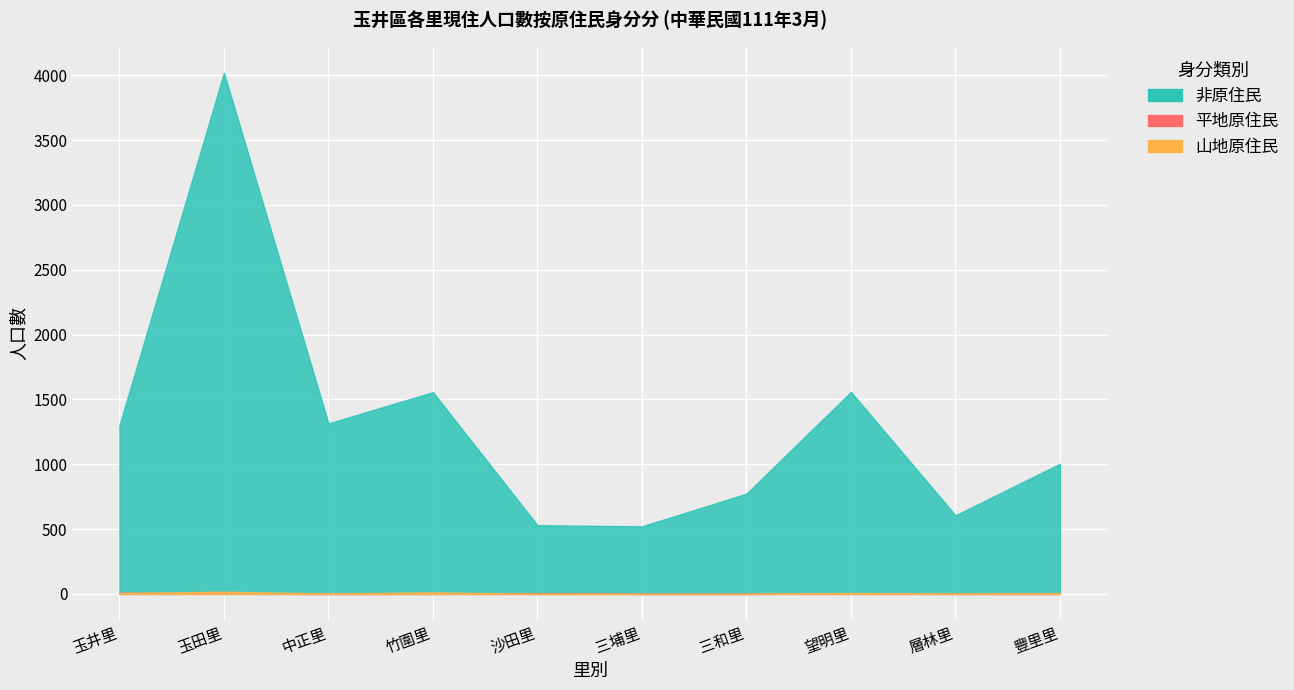

Which series changed the most between 沙田里 and 層林里?

非原住民